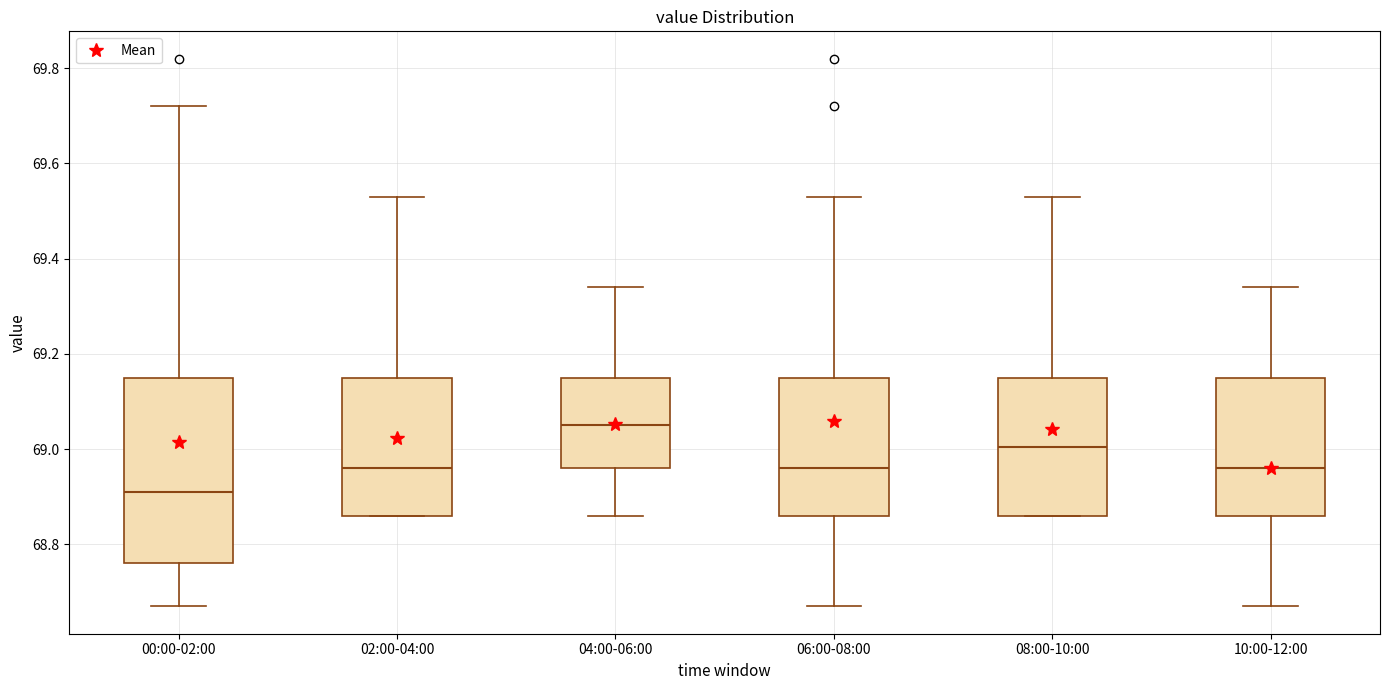

Where is the lower edge of the box for 04:00-06:00 on the y-axis? The values are not printed on the chart, so give them approximately, as read against the axis.

68.96